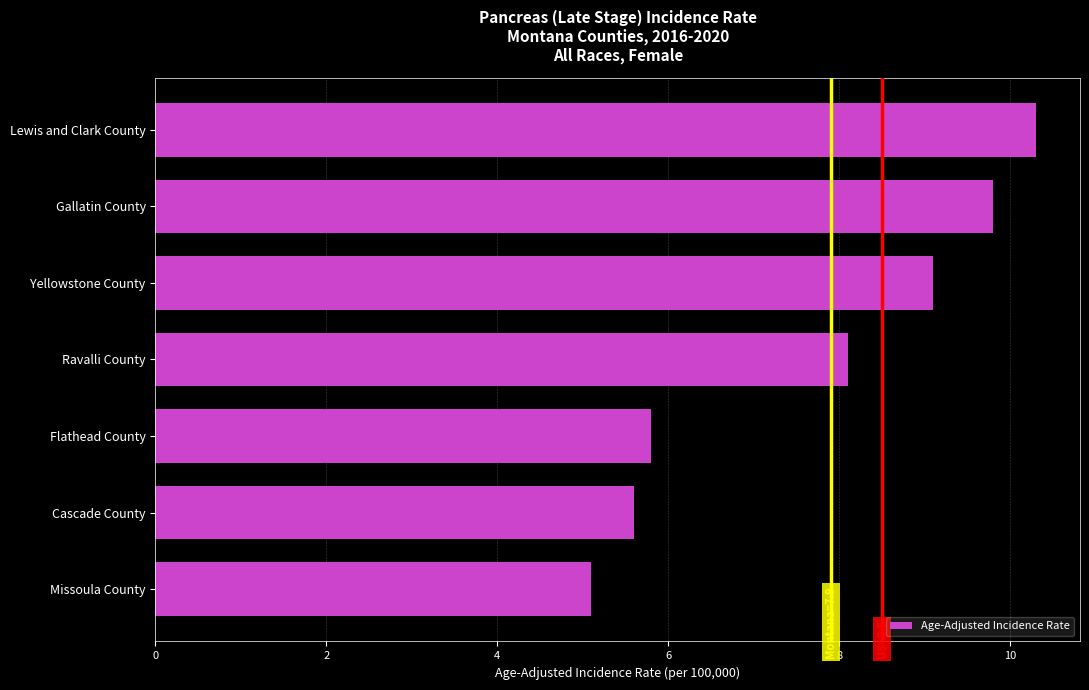

Reading top to bottom, list all the values displayed in this chart.

Lewis and Clark County=10.3	Gallatin County=9.8	Yellowstone County=9.1	Ravalli County=8.1	Flathead County=5.8	Cascade County=5.6	Missoula County=5.1